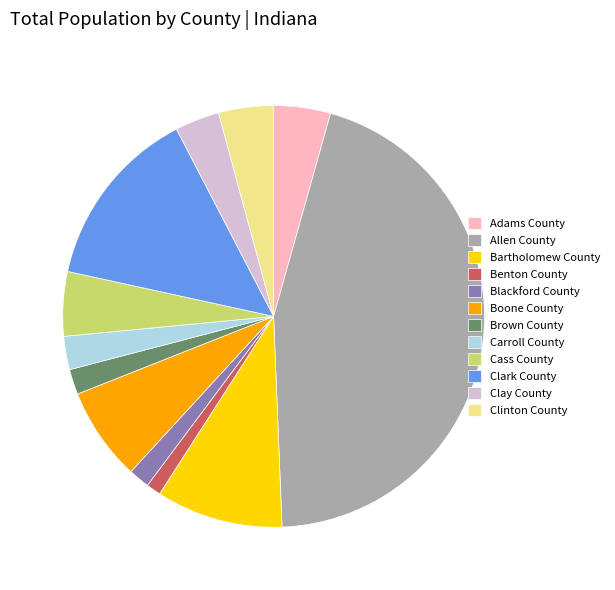

Does Benton County account for over 50% of the chart?

No